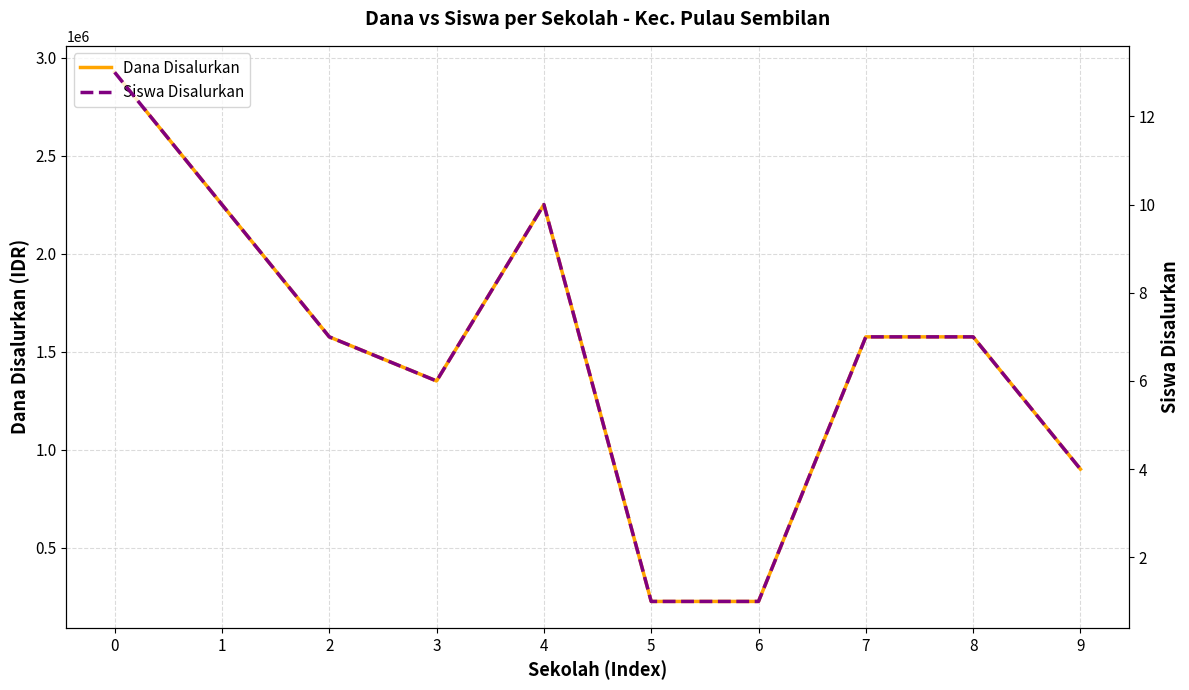

How many interior local peaks does the Siswa Disalurkan series have?

1